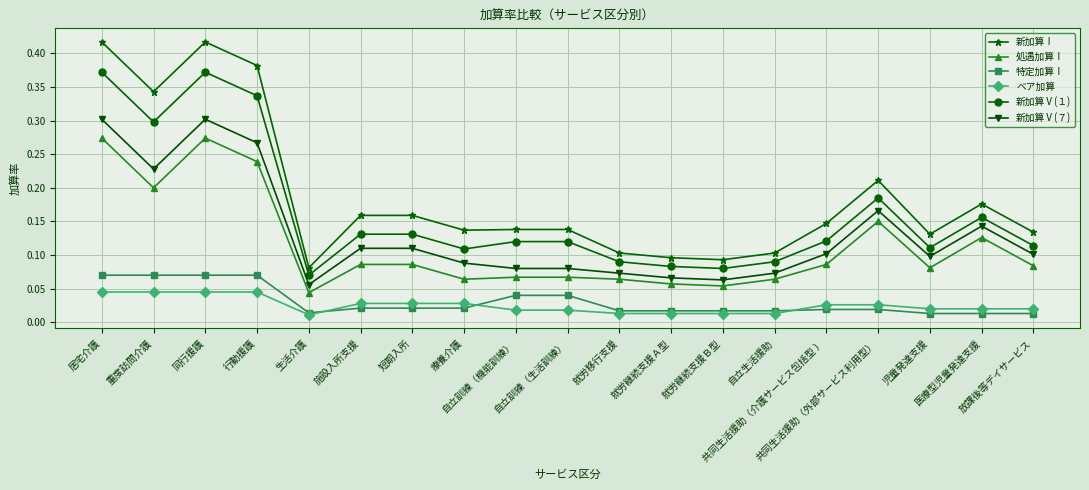

True or false: 新加算Ⅰ and ベア加算 intersect in this chart.

False